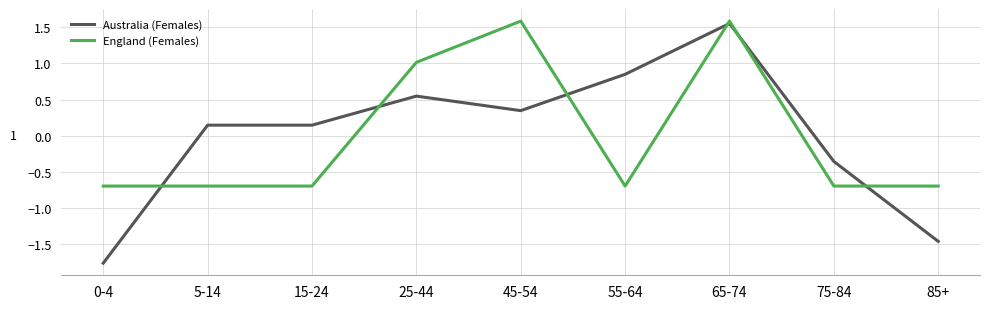

Rank the series at 55-64 from highest to lowest value.

Australia (Females), England (Females)